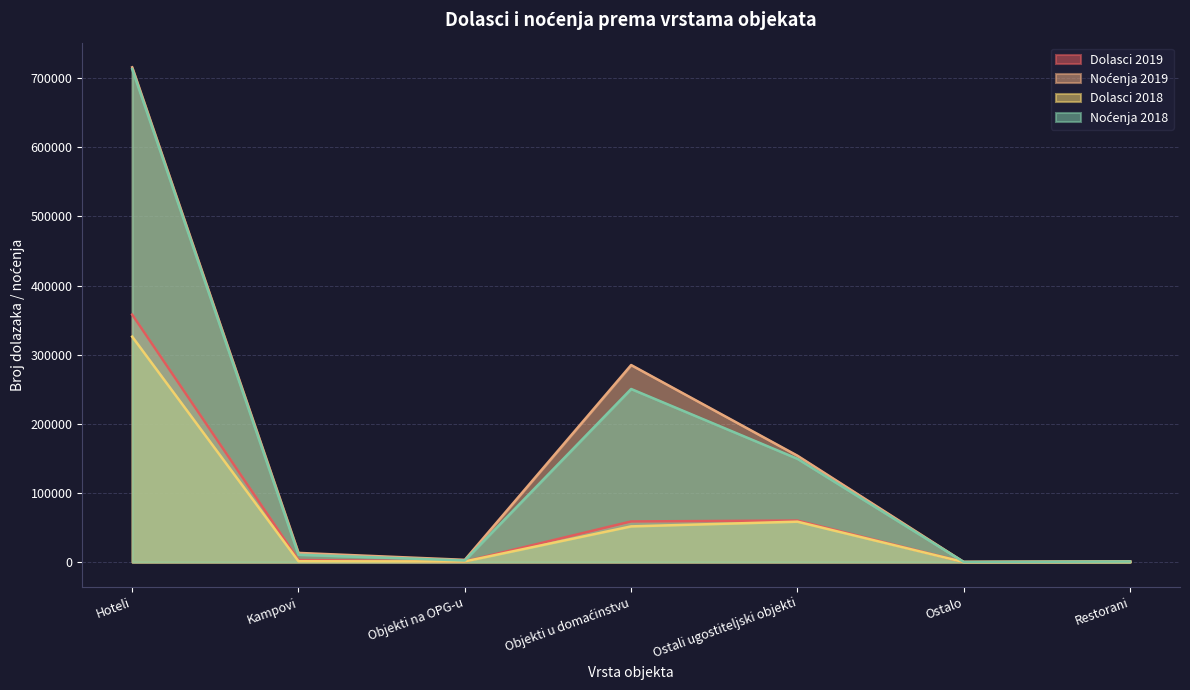

At Objekti na OPG-u, list the series in order from largest to smallest.

Noćenja 2019, Noćenja 2018, Dolasci 2019, Dolasci 2018